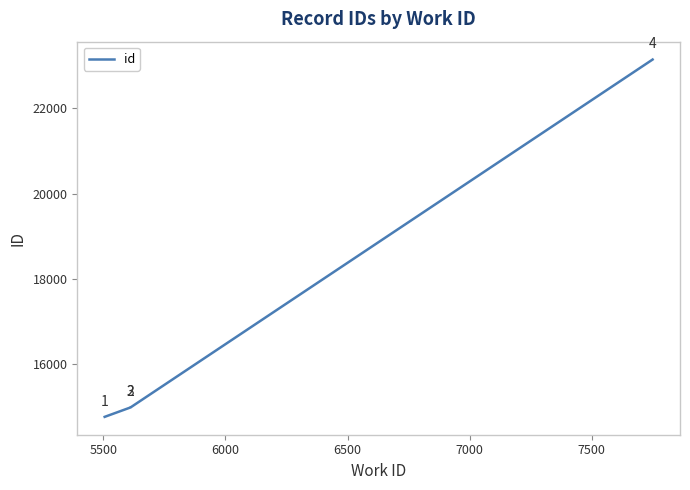

How many categories are shown in the chart?

4